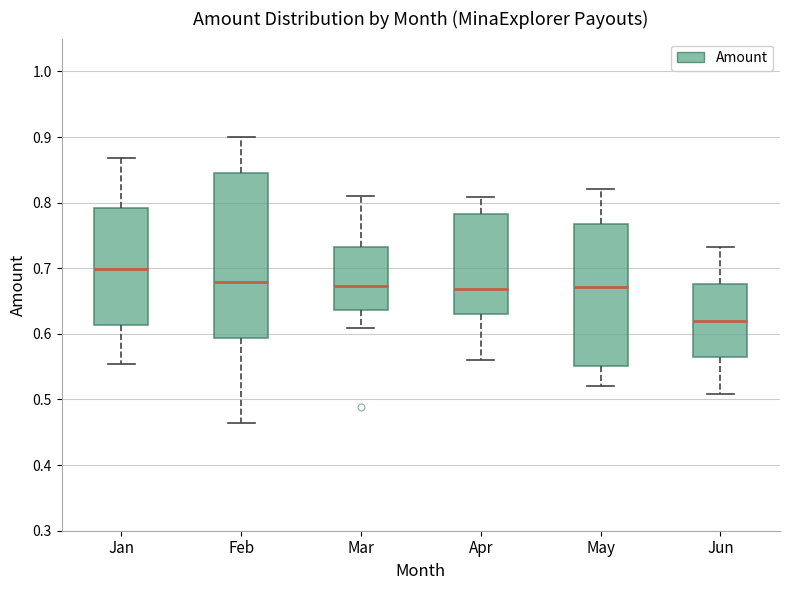

Which box is the tallest, from its lower edge to its upper edge?

Feb